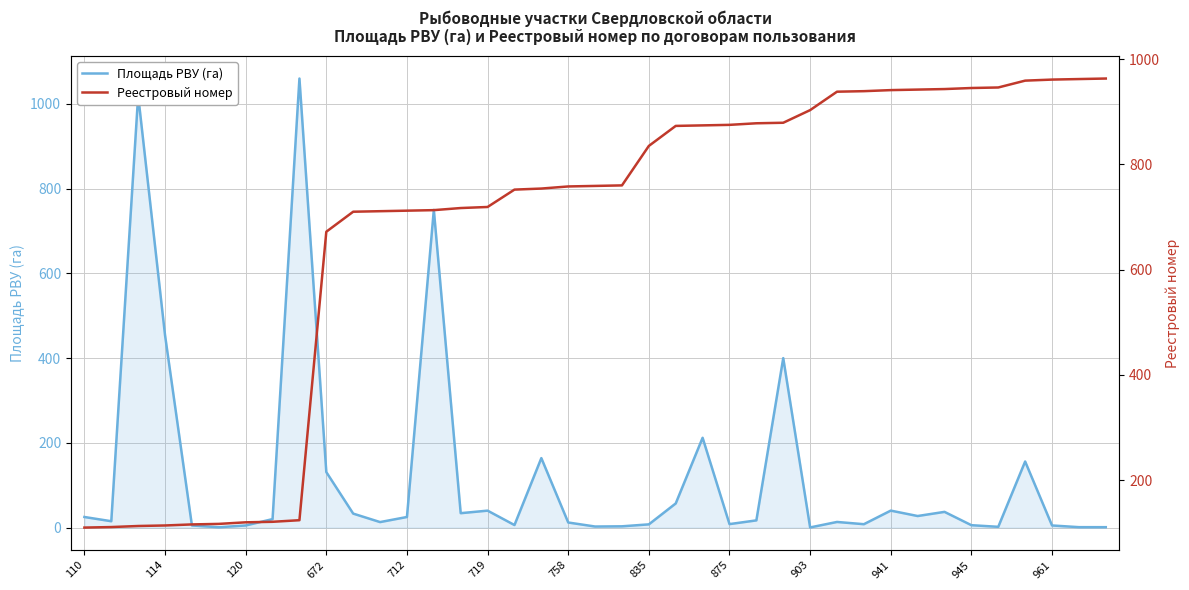

What is the smallest value displayed?

0.3